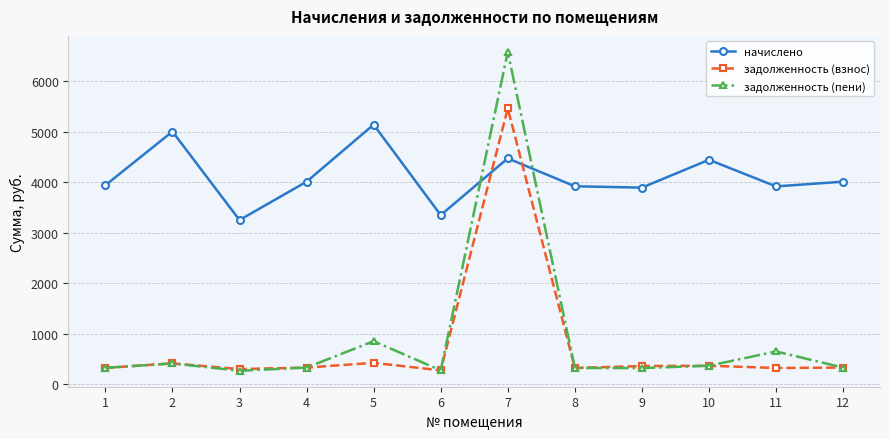

Which series changed the most between 2 and 10?

начислено